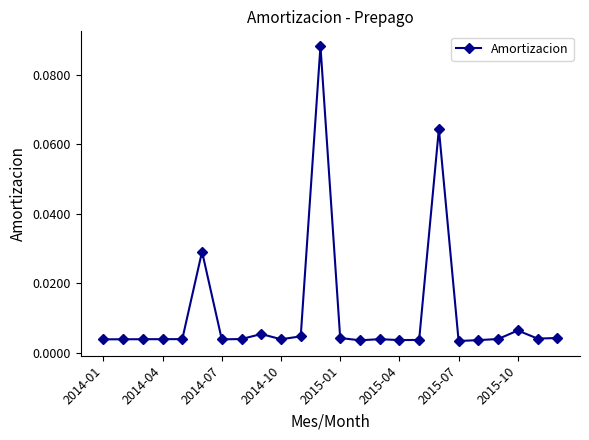

What is the sum of all values?

0.3